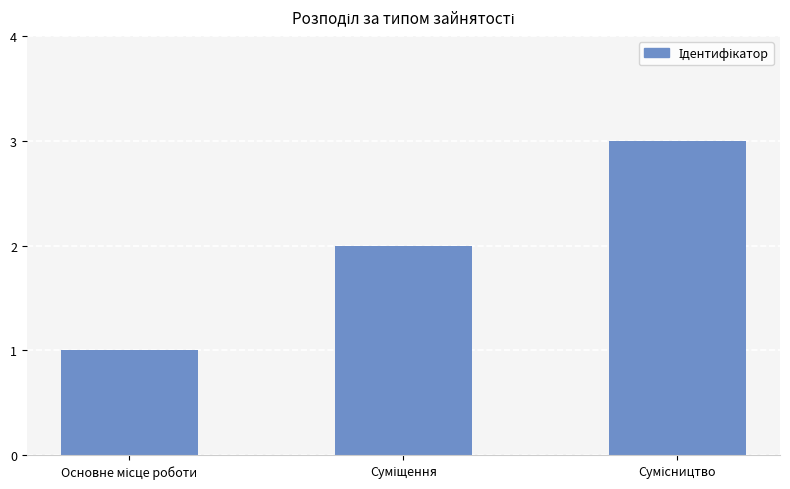

How many data points are less than 2?

1